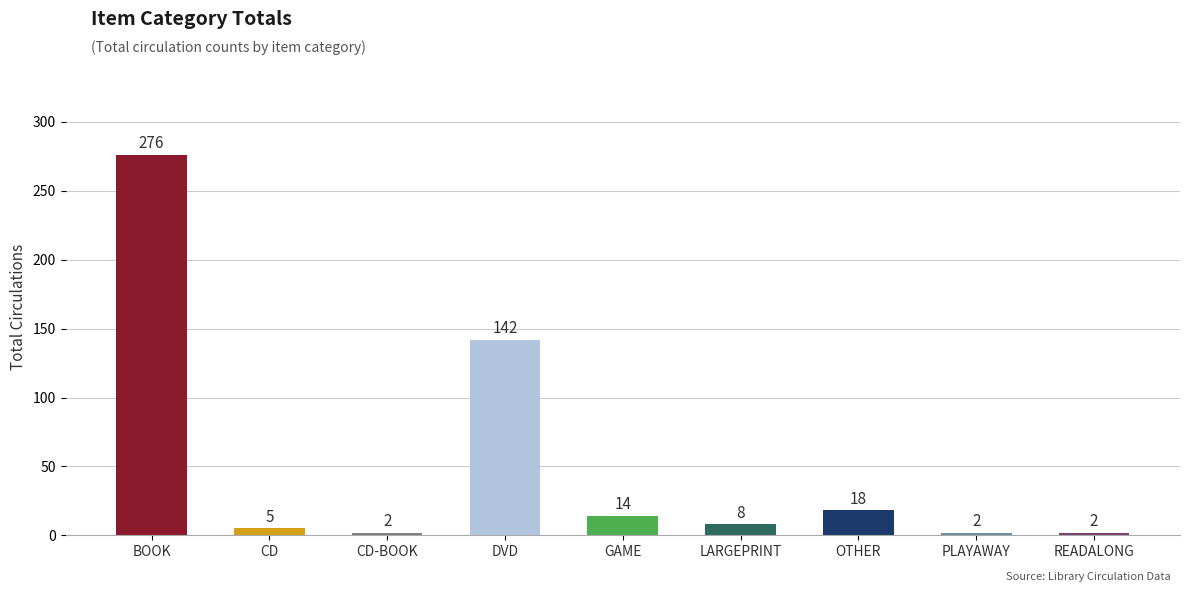

How many bars are there in total?

9